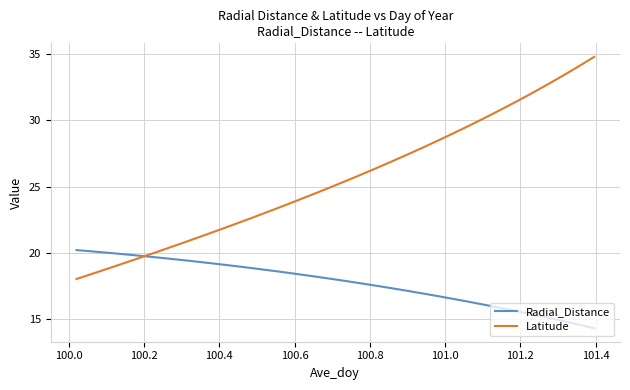

Rank the series by their maximum value, from highest to lowest.

Latitude, Radial_Distance